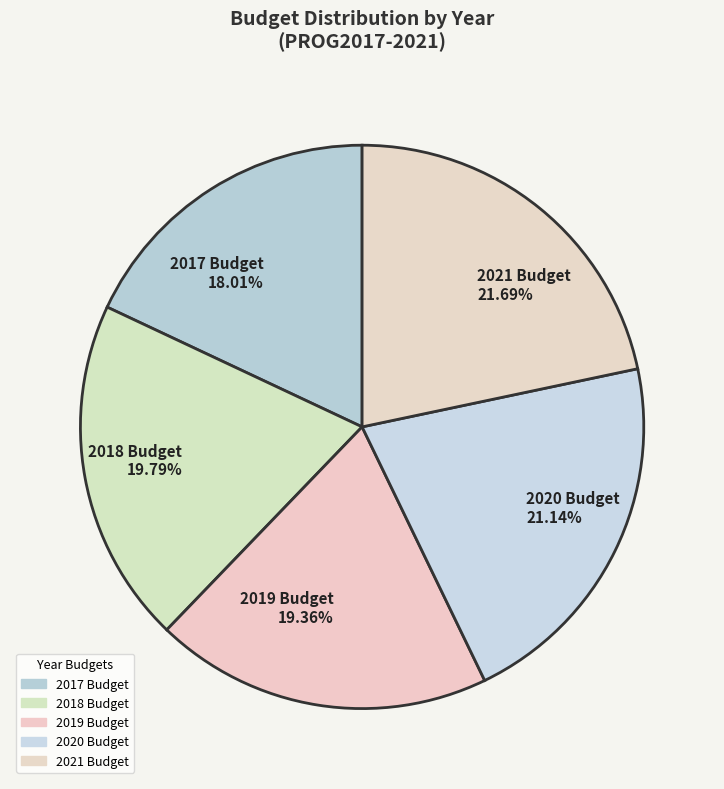

How many slices are in this pie chart?

5